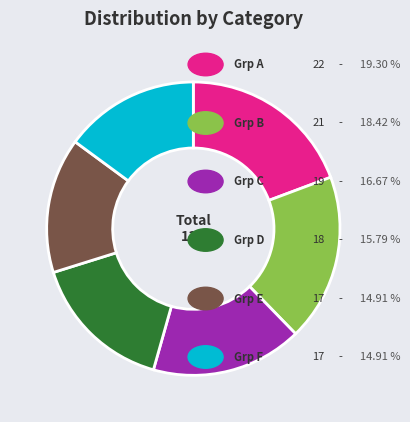

Is there a majority slice in this chart?

No